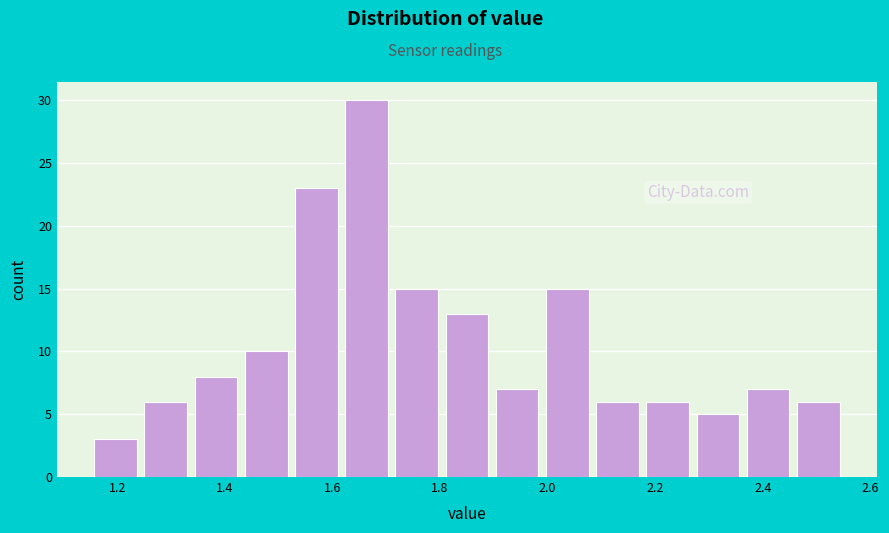

Reading left to right, list every bar in this chart as the range it spans on the x-axis followed by its height. Neither the bar edges nor the heights are printed on the chart, so give them approximately, as read against the axes.

1.16 to 1.24: 3
1.24 to 1.34: 6
1.34 to 1.44: 8
1.44 to 1.52: 10
1.52 to 1.62: 23
1.62 to 1.72: 30
1.72 to 1.80: 15
1.80 to 1.90: 13
1.90 to 2.00: 7
2.00 to 2.08: 15
2.08 to 2.18: 6
2.18 to 2.28: 6
2.28 to 2.36: 5
2.36 to 2.46: 7
2.46 to 2.56: 6